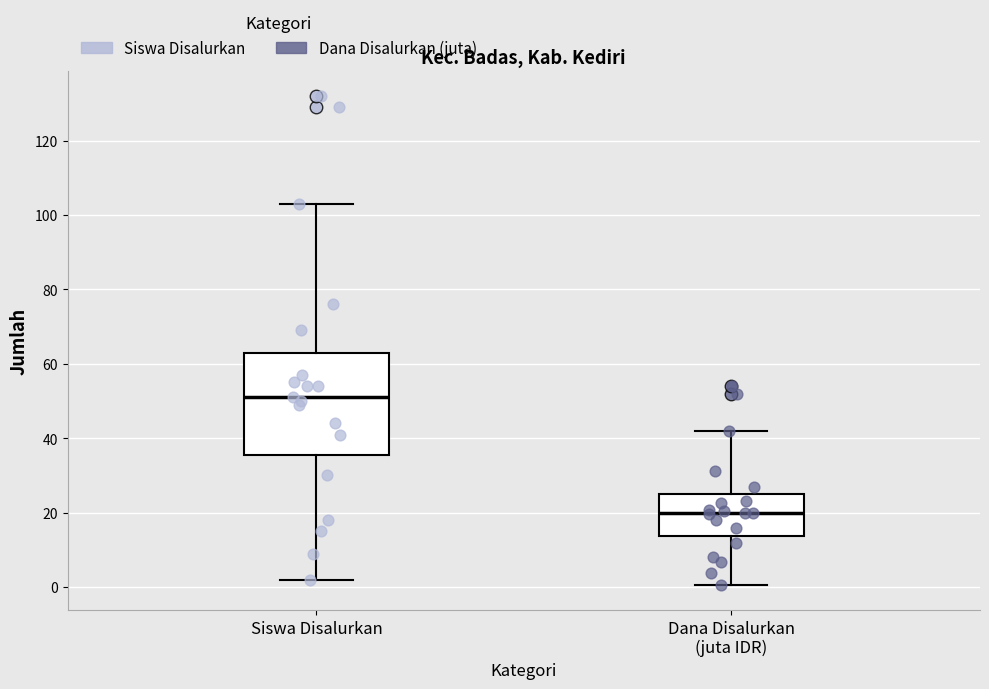

Where is the lower edge of the box for Siswa Disalurkan on the y-axis? The values are not printed on the chart, so give them approximately, as read against the axis.

36